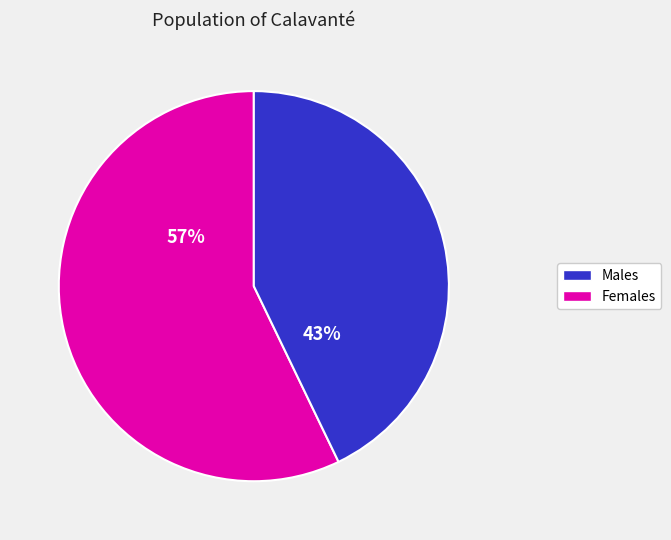

Is there a majority slice in this chart?

Yes